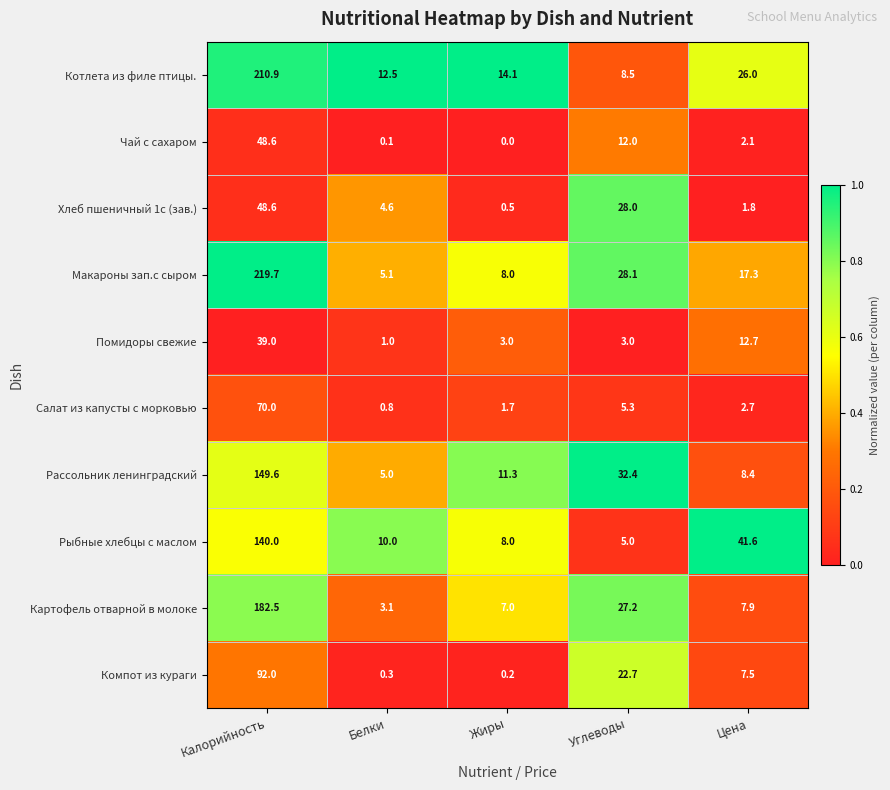

At Белки, list the series in order from smallest to largest.

Чай с сахаром, Компот из кураги, Салат из капусты с морковью, Помидоры свежие, Картофель отварной в молоке, Хлеб пшеничный 1с (зав.), Рассольник ленинградский, Макароны зап.с сыром, Рыбные хлебцы с маслом, Котлета из филе птицы.